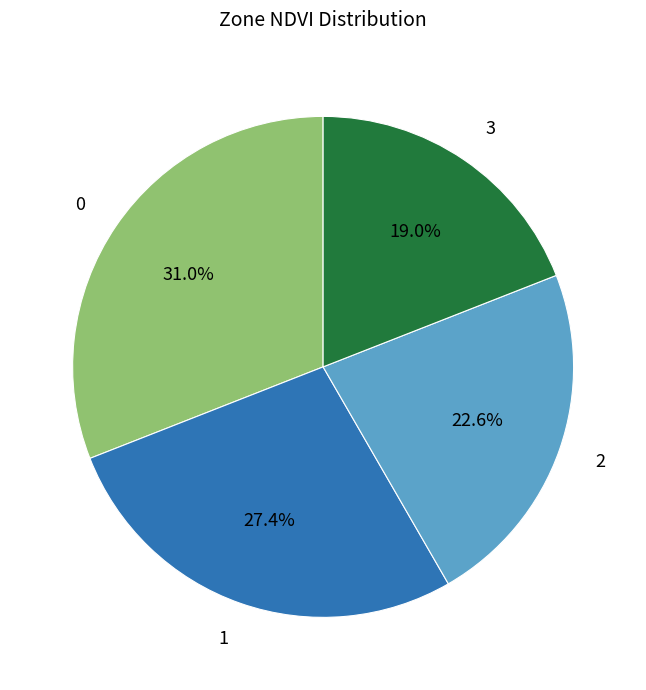

Rank the categories by value from highest to lowest.

0, 1, 2, 3